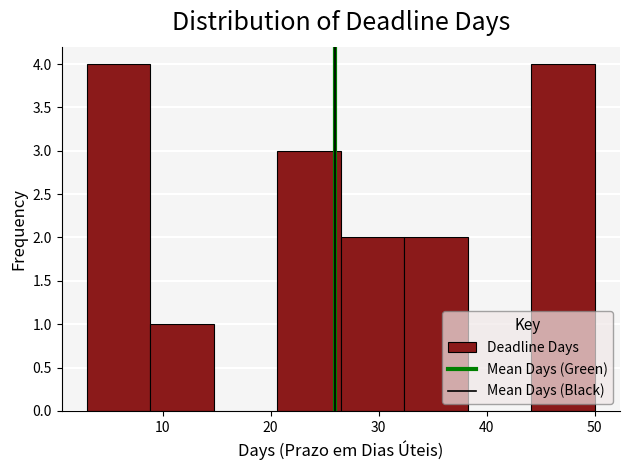

Reading left to right, transcribe this chart: for each bar, give the range it covers on the x-axis and its height. Neither the bar edges nor the heights are printed on the chart, so give them approximately, as read against the axes.

3 to 9: 4
9 to 15: 1
15 to 21: 0
21 to 27: 3
27 to 32: 2
32 to 38: 2
38 to 44: 0
44 to 50: 4